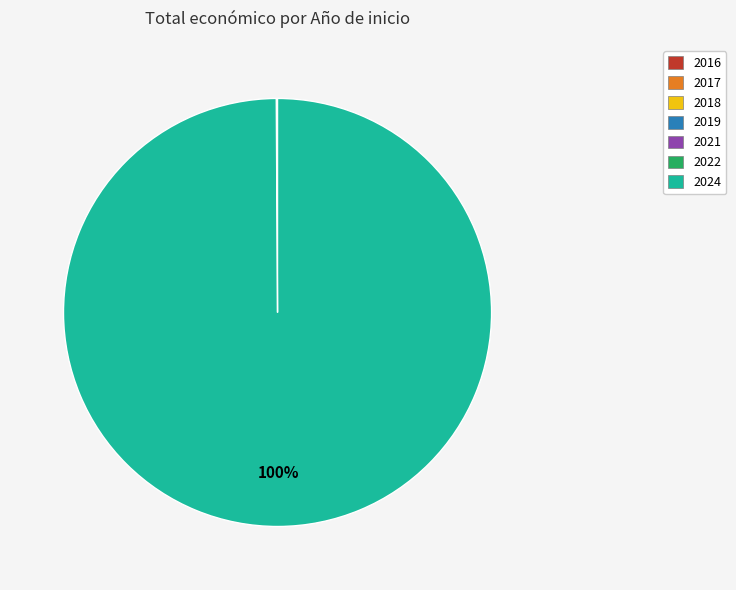

To the nearest percent, what is the difference between the largest and smallest slice percentages?

100%